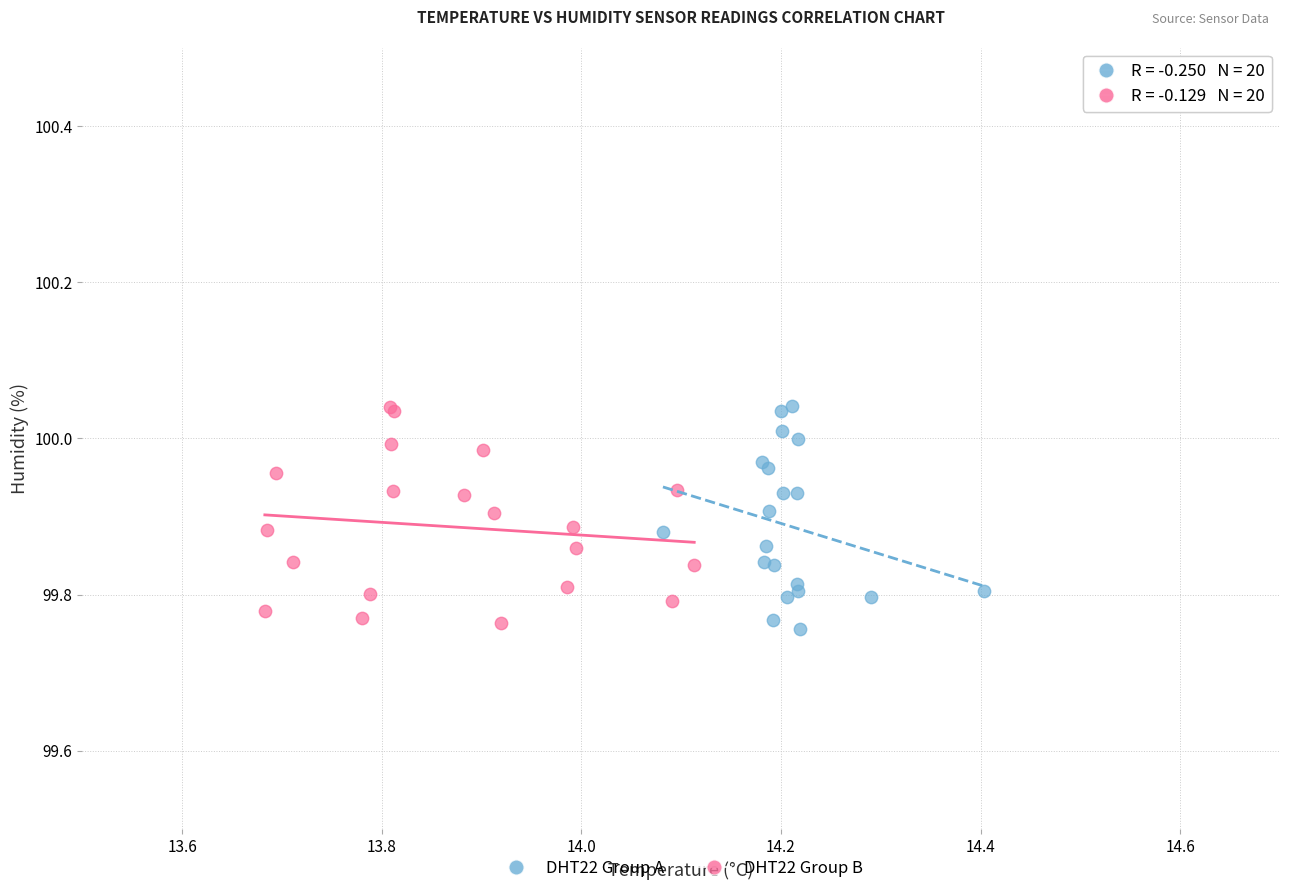

What are all the series names shown in the legend?

DHT22 Group A, DHT22 Group B